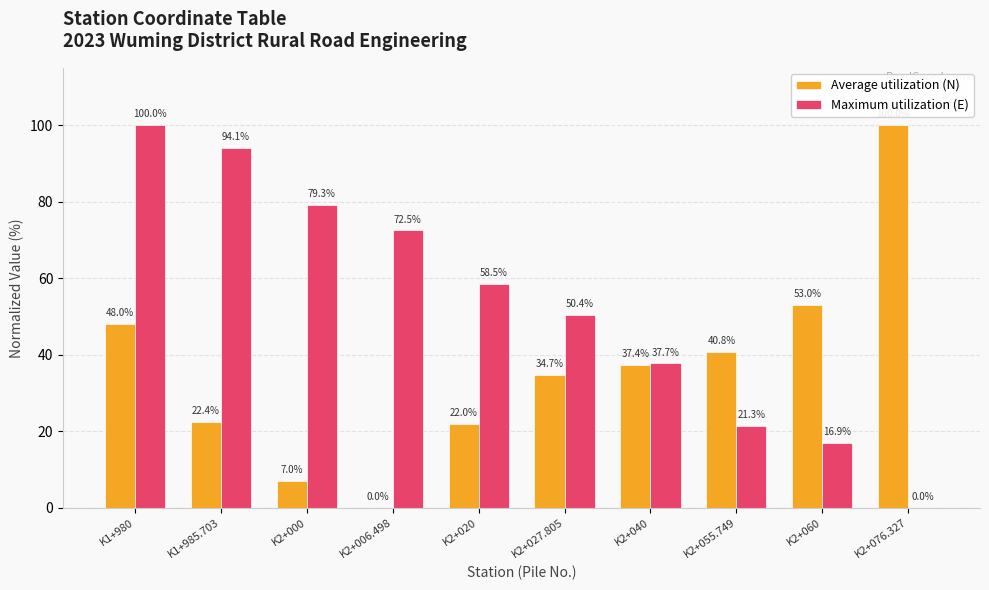

Where is Maximum utilization (E) nearest to the value 50?

K2+027.805